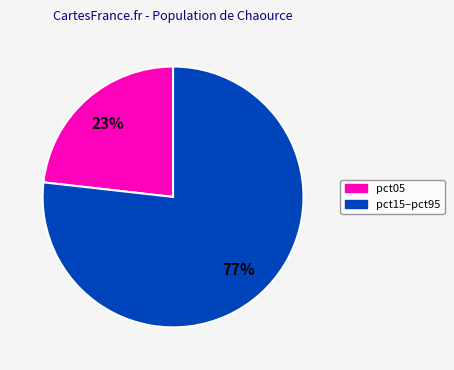

Is there a majority slice in this chart?

Yes